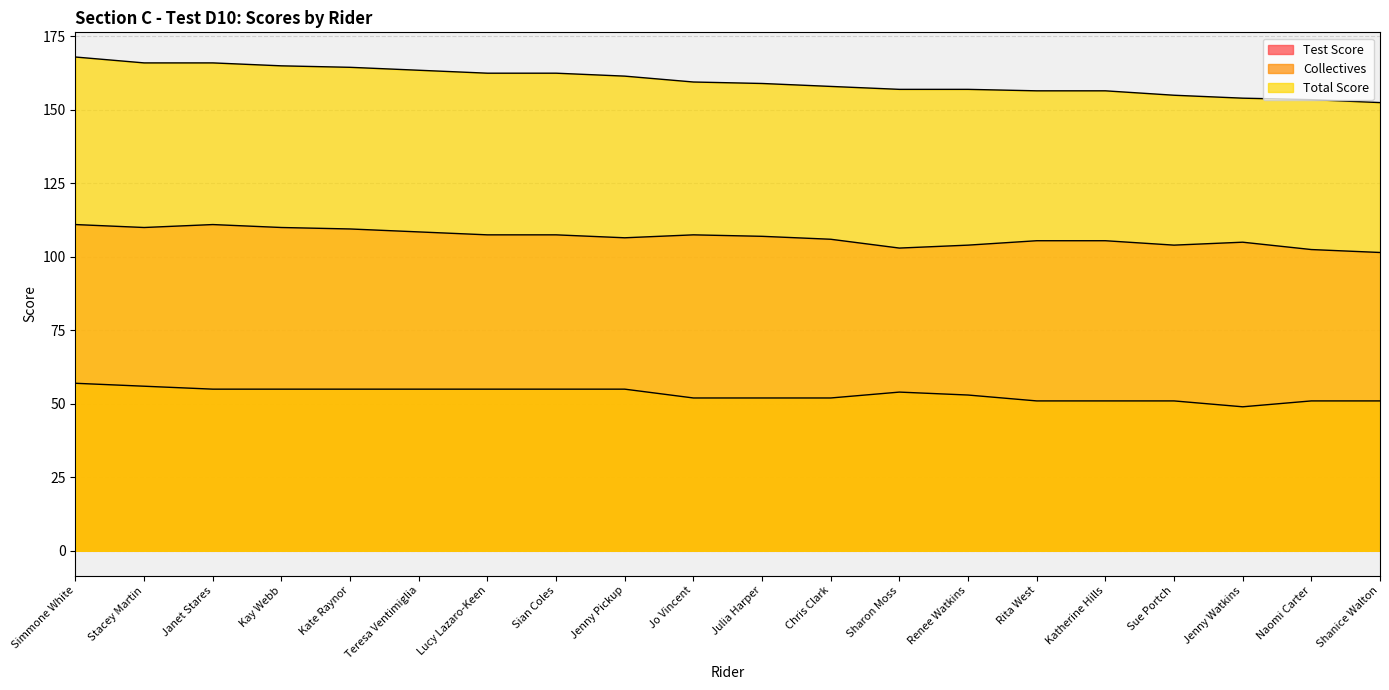

The Collectives series shows 52.0 at Chris Clark. True or false?

True